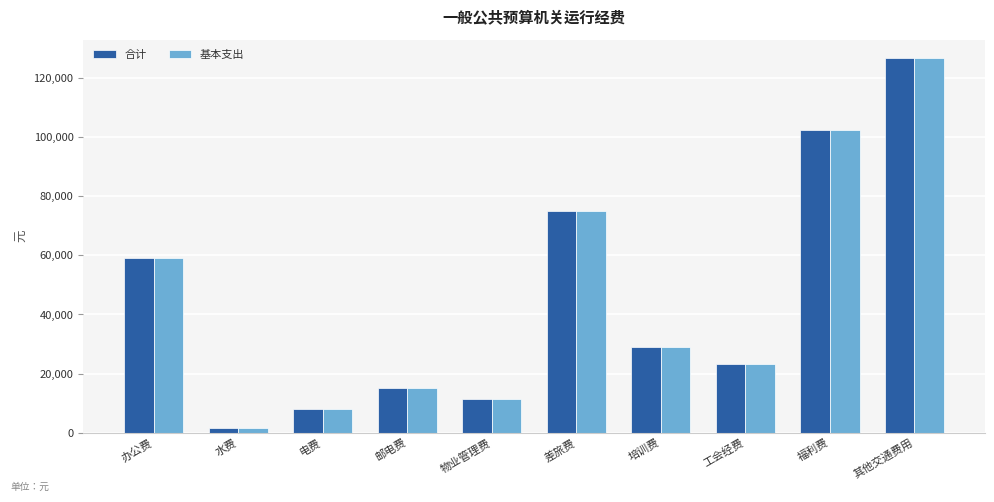

What is the difference between the second highest and minimum values in the 合计 series?

101047.8